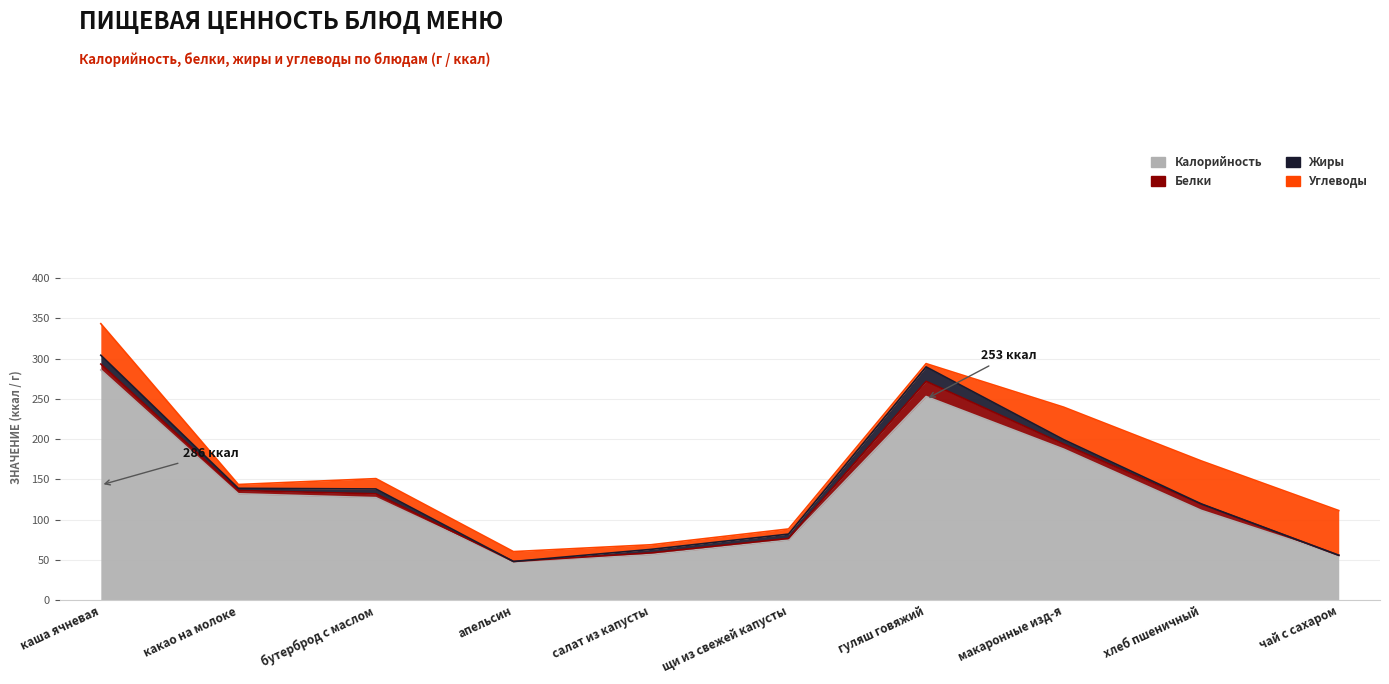

What is the value of the Углеводы point at the 9th from the left?

53.4